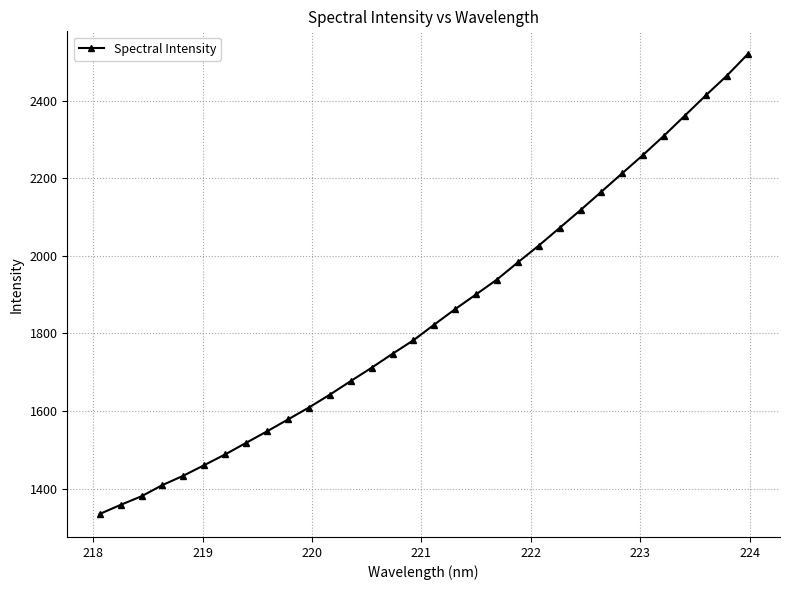

How many data points are above 1822?

16